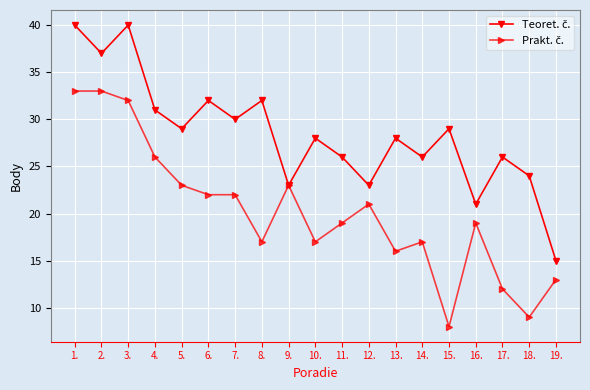

What is the label of the 17th point from the left?

17.